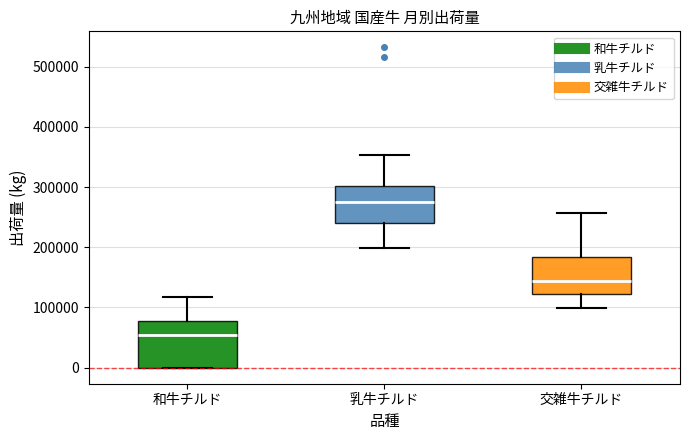

Where does the median line of the box for 交雑牛チルド sit on the y-axis? The values are not printed on the chart, so give them approximately, as read against the axis.

140000